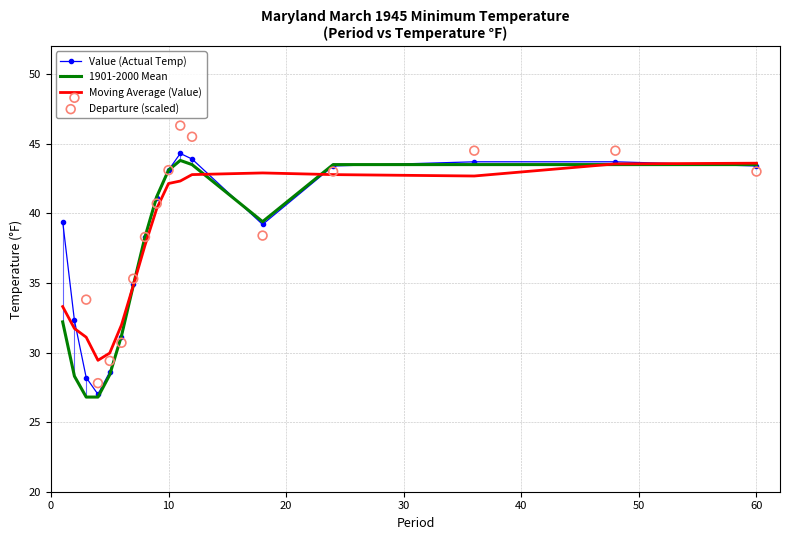

Is it true that Value (Actual Temp) equals 21.3 at 10?

False